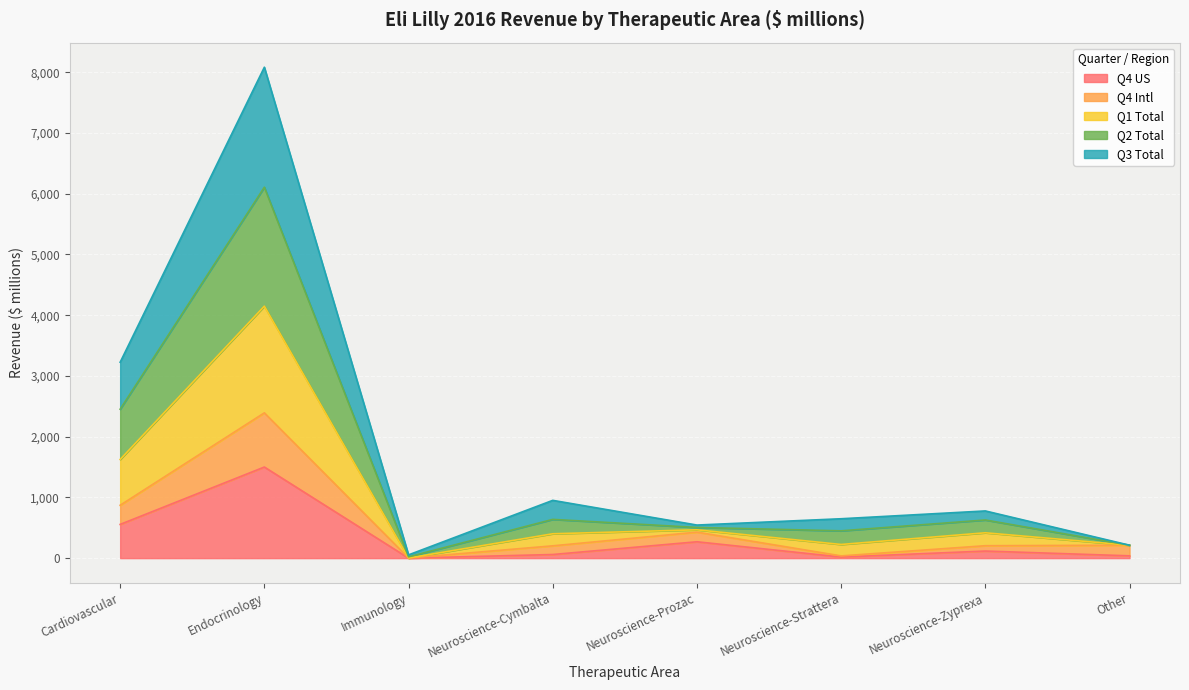

Does the chart display data point markers on the line(s)?

No